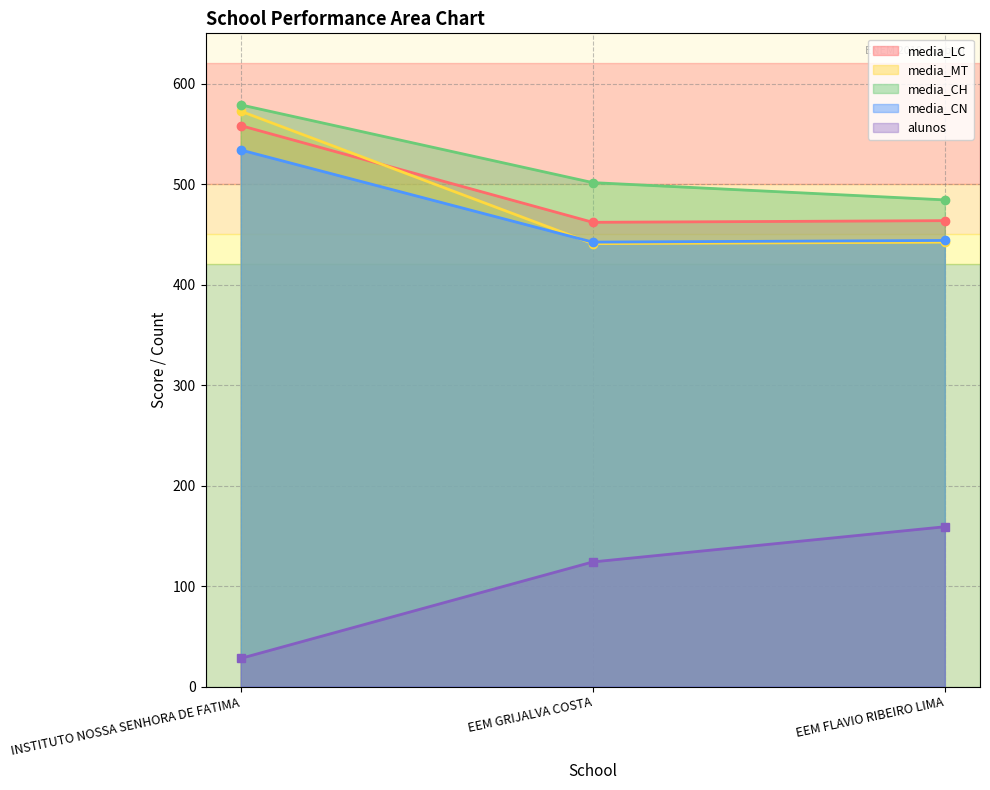

What is the total value across all series at INSTITUTO NOSSA SENHORA DE FATIMA?

2271.4